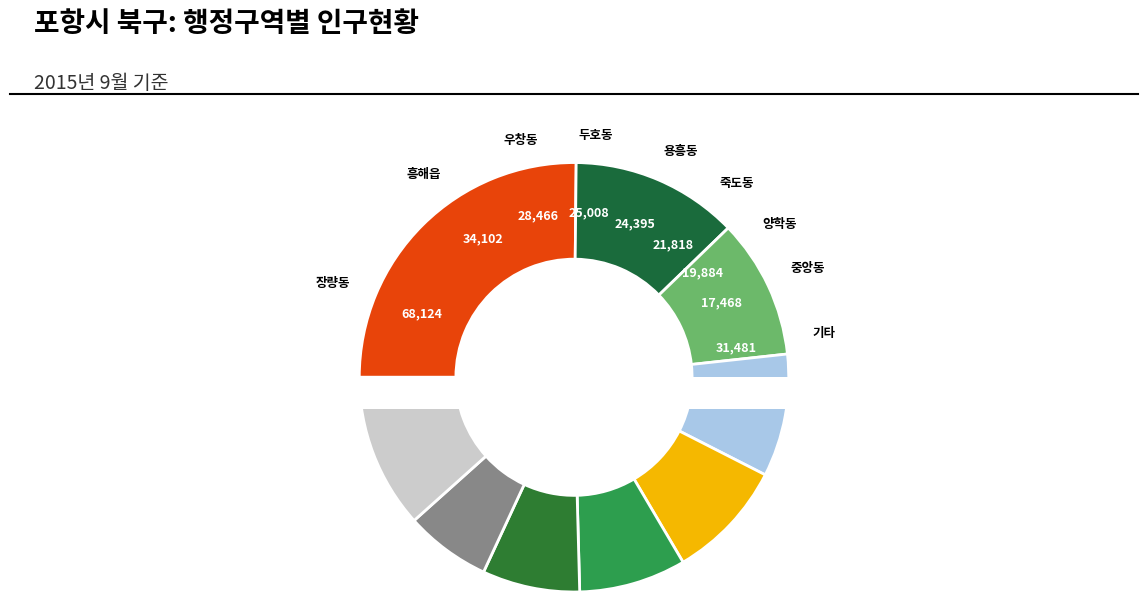

What is the change in value from 두호동 to 환여동?

-13577